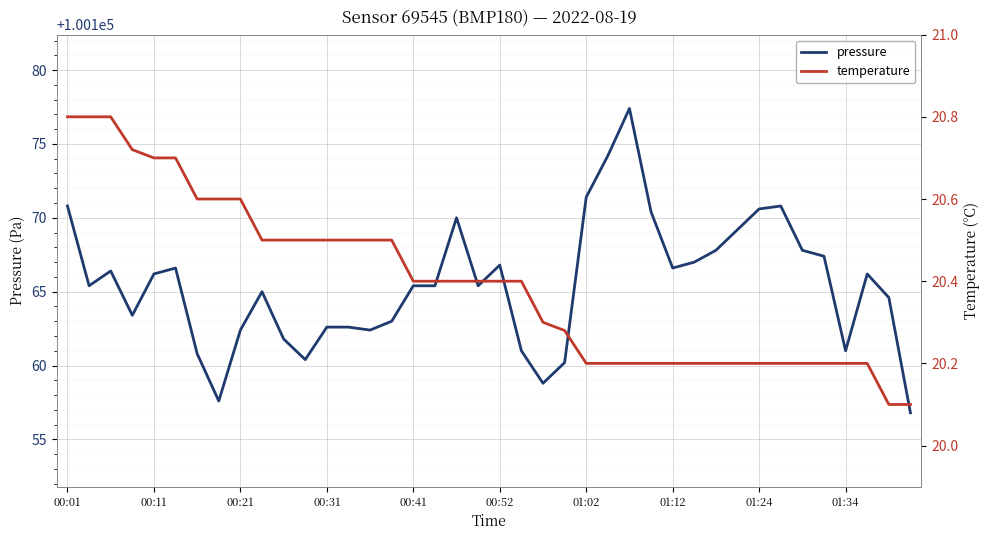

What is the minimum value for pressure?

100156.8